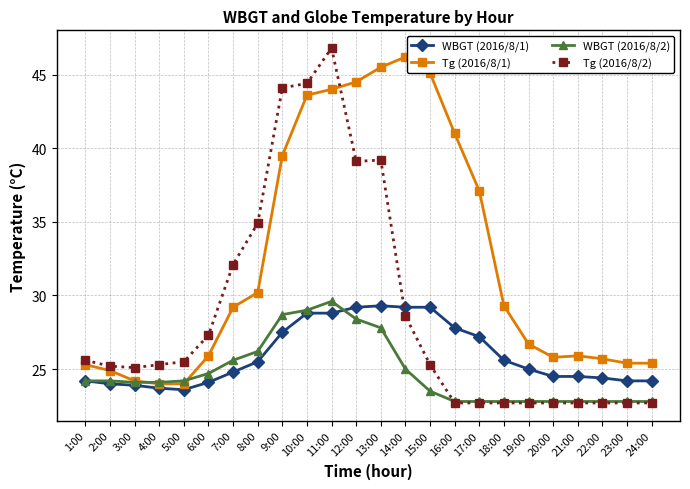

At which label does Tg (2016/8/2) first exceed 25?

1:00